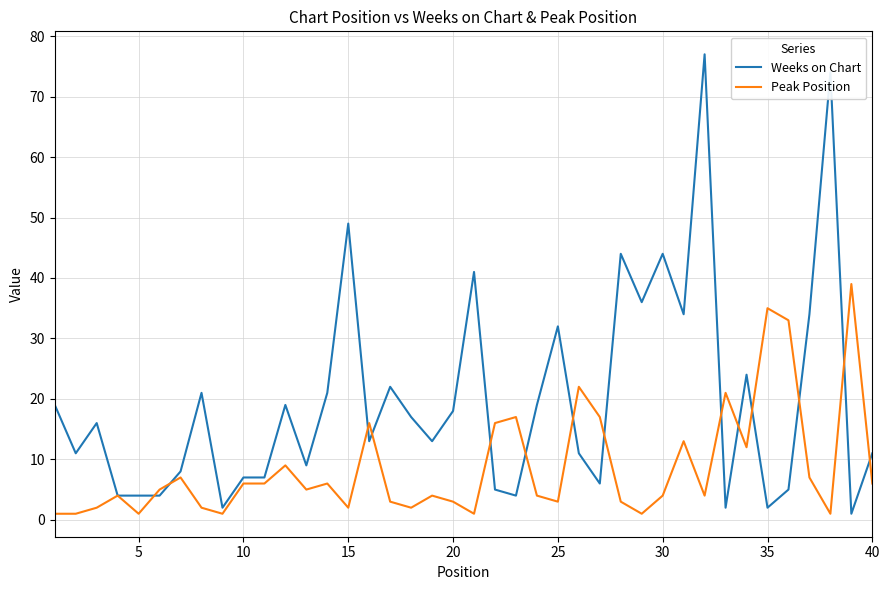

Reading left to right, extract all data points from this chart.

Weeks on Chart: 19	11	16	4	4	4	8	21	2	7	7	19	9	21	49	13	22	17	13	18	41	5	4	19	32	11	6	44	36	44	34	77	2	24	2	5	34	74	1	11
Peak Position: 1	1	2	4	1	5	7	2	1	6	6	9	5	6	2	16	3	2	4	3	1	16	17	4	3	22	17	3	1	4	13	4	21	12	35	33	7	1	39	6